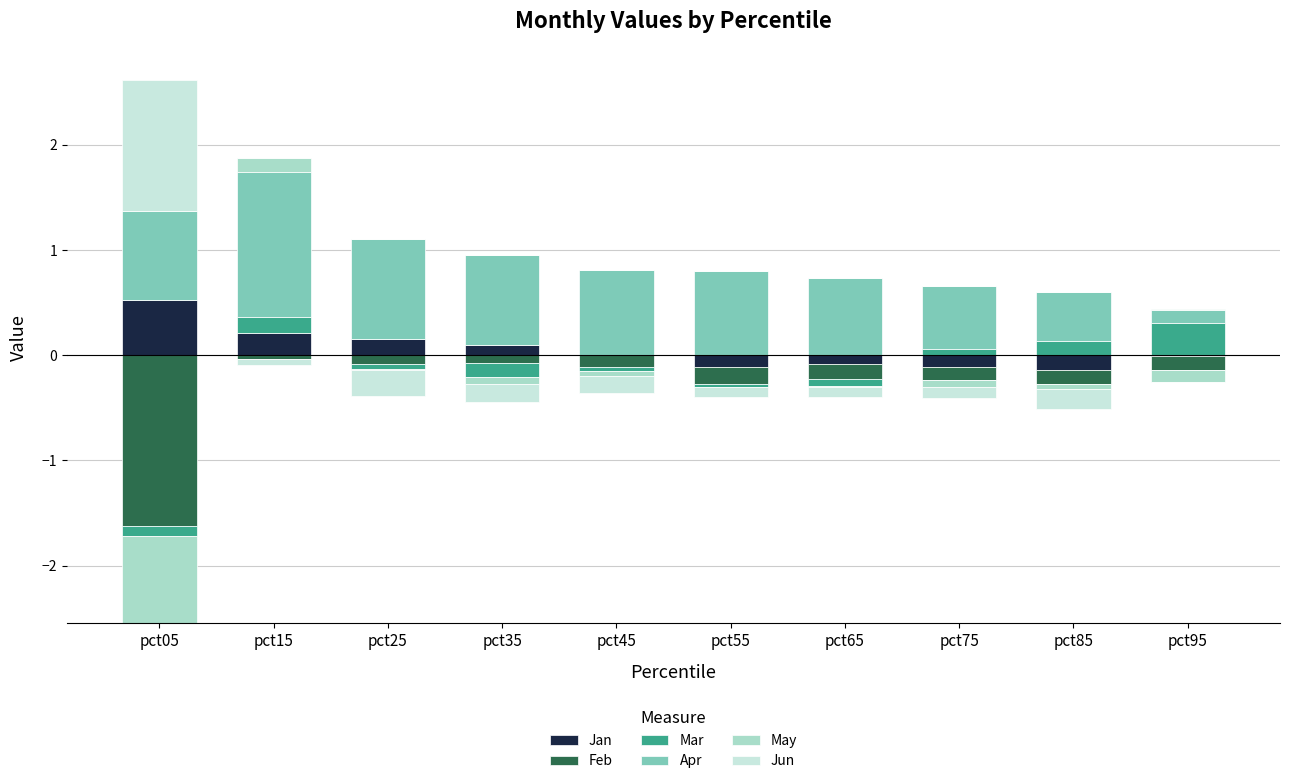

Is it true that Jan equals 0.2 at pct35?

False